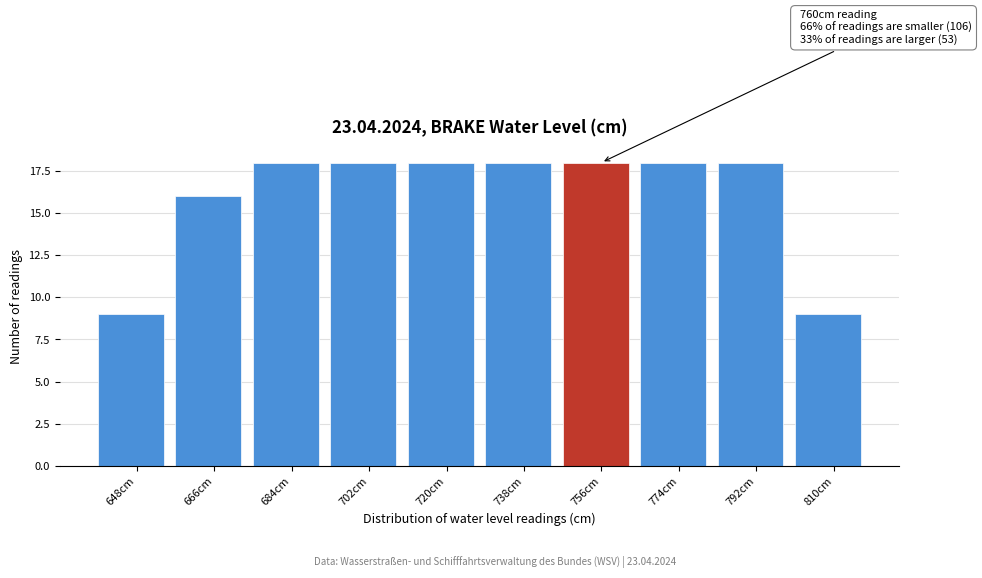

Reading right to left, what are all the values shown in this chart?

810cm=9	792cm=18	774cm=18	756cm=18	738cm=18	720cm=18	702cm=18	684cm=18	666cm=16	648cm=9